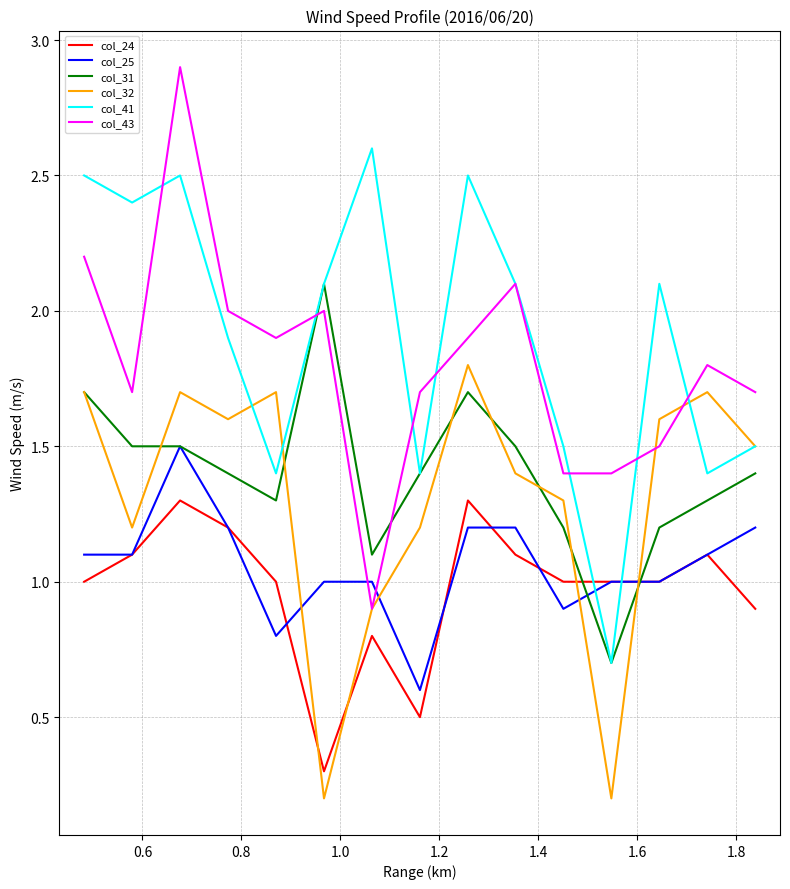

True or false: col_24 and col_32 intersect in this chart.

True